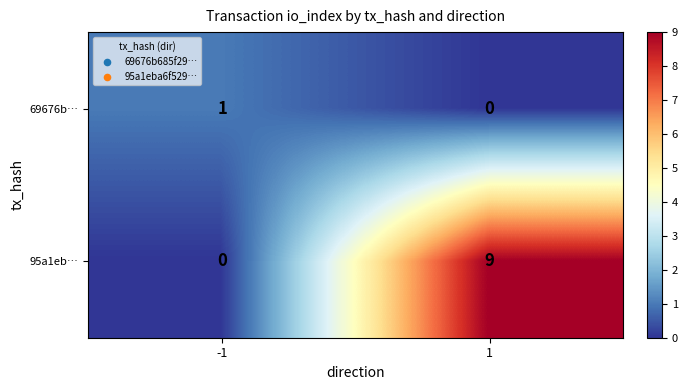

True or false: 69676b… has a value of -1 at 1.

False